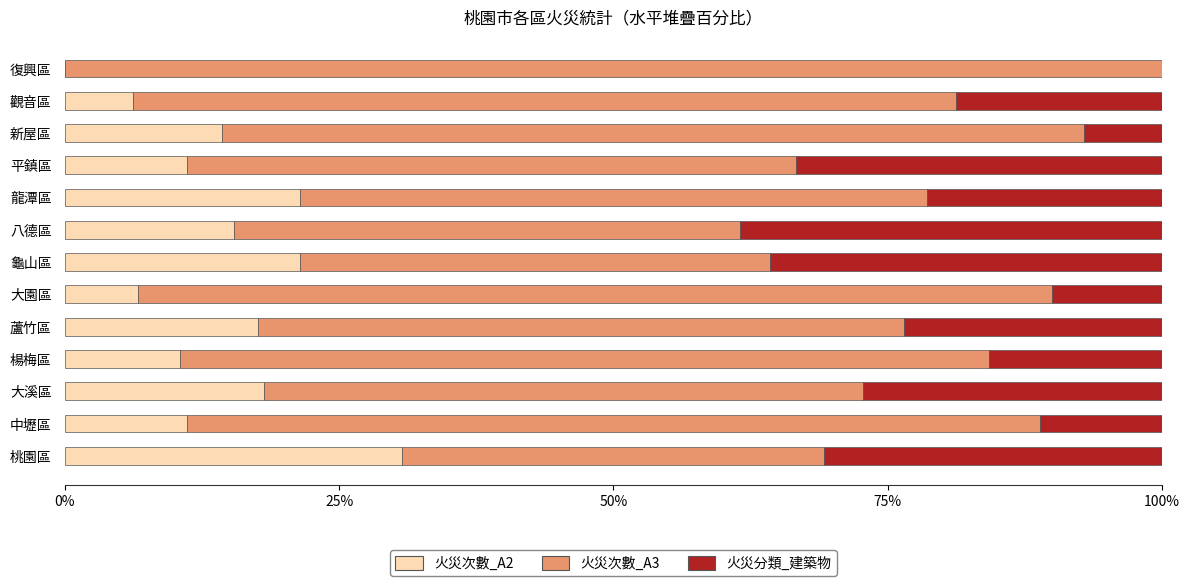

The value of 火災次數_A2 at 楊梅區 is 15.3. True or false?

False